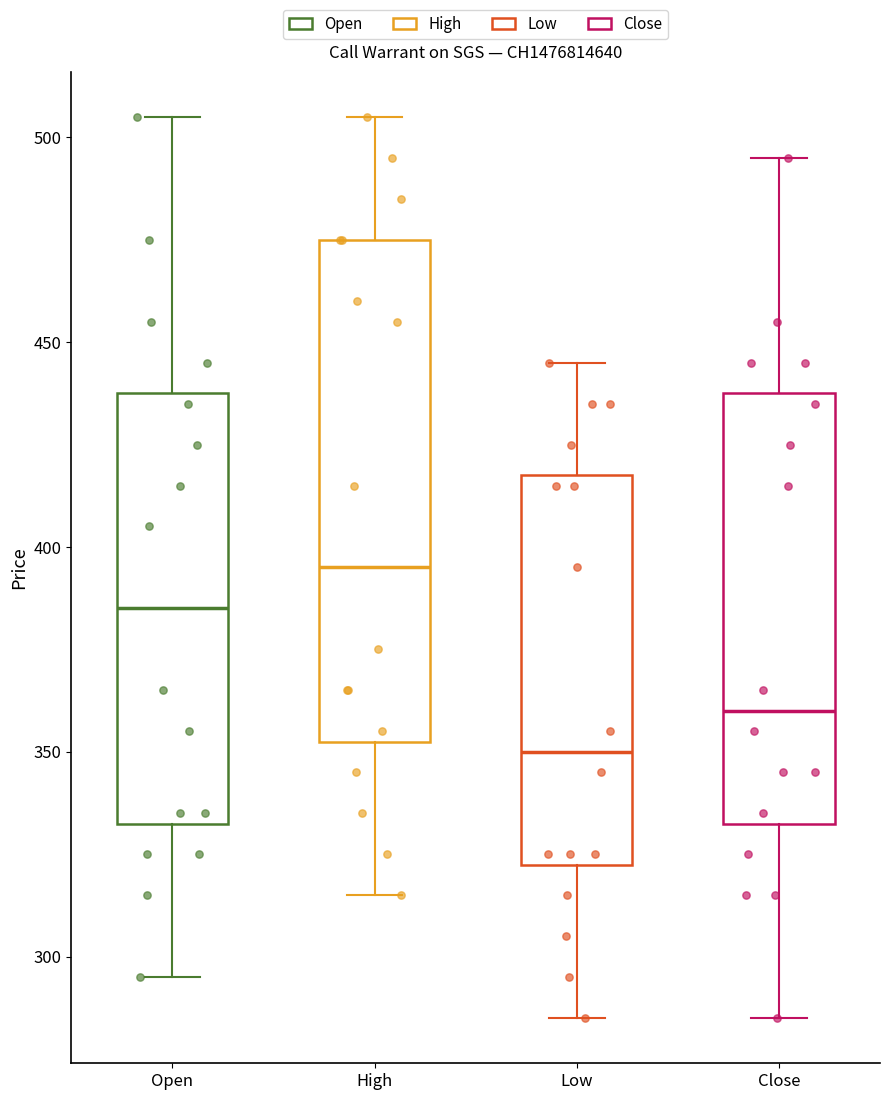

Reading left to right, transcribe this box plot: for each box, give where its median line is, the range the box spans, and where its two whiskers end, as read against the y-axis. The values are not printed on the chart, so give them approximately, as read against the axis.

Open: median 385, box 335 to 440, whiskers 295 to 505
High: median 395, box 355 to 475, whiskers 315 to 505
Low: median 350, box 325 to 420, whiskers 285 to 445
Close: median 360, box 335 to 440, whiskers 285 to 495